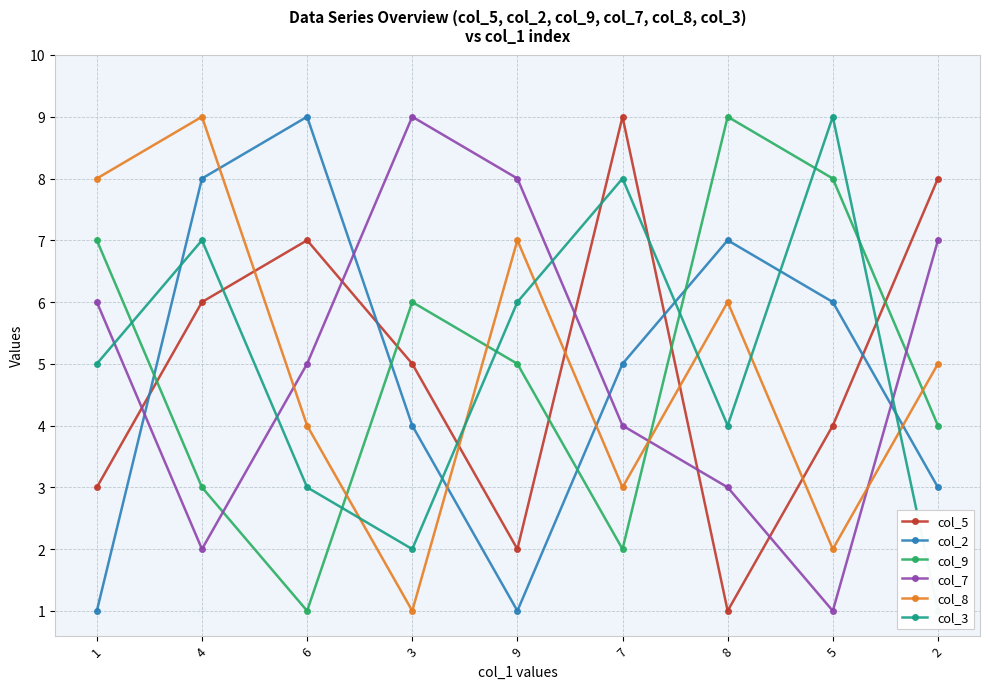

What is the value of the col_7 point at the 6th from the left?

4